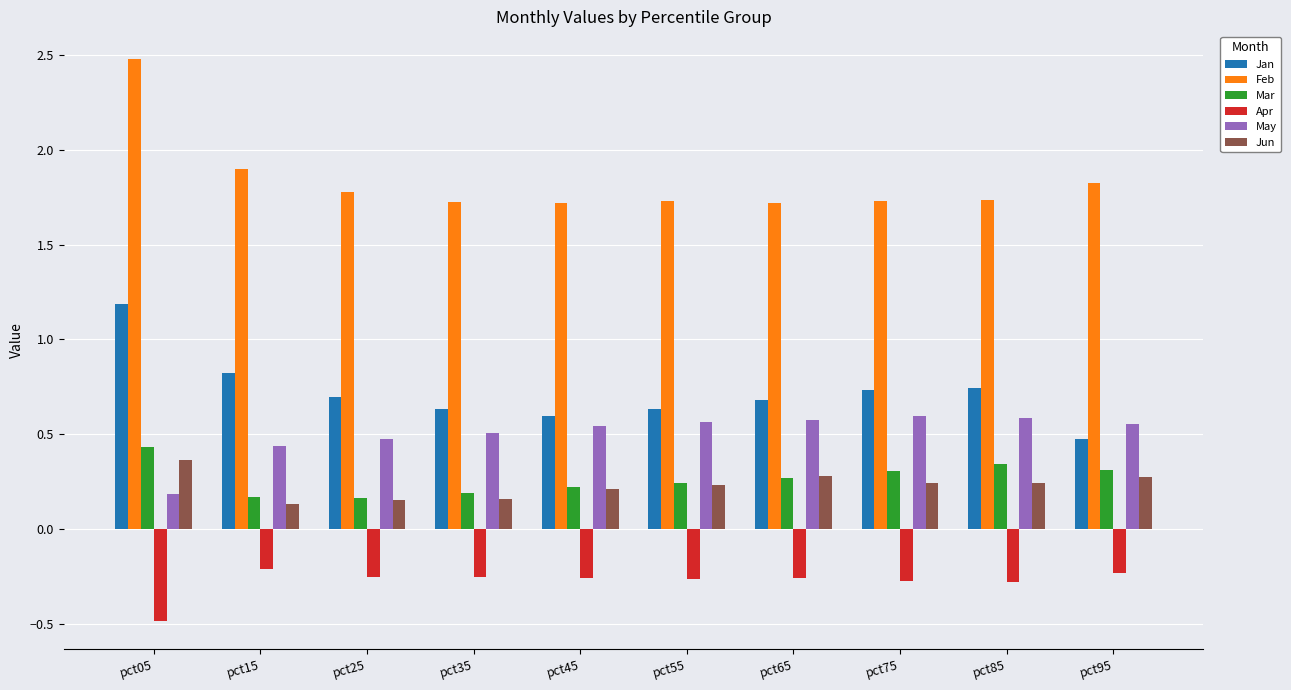

Which series has the largest total across all categories?

Feb